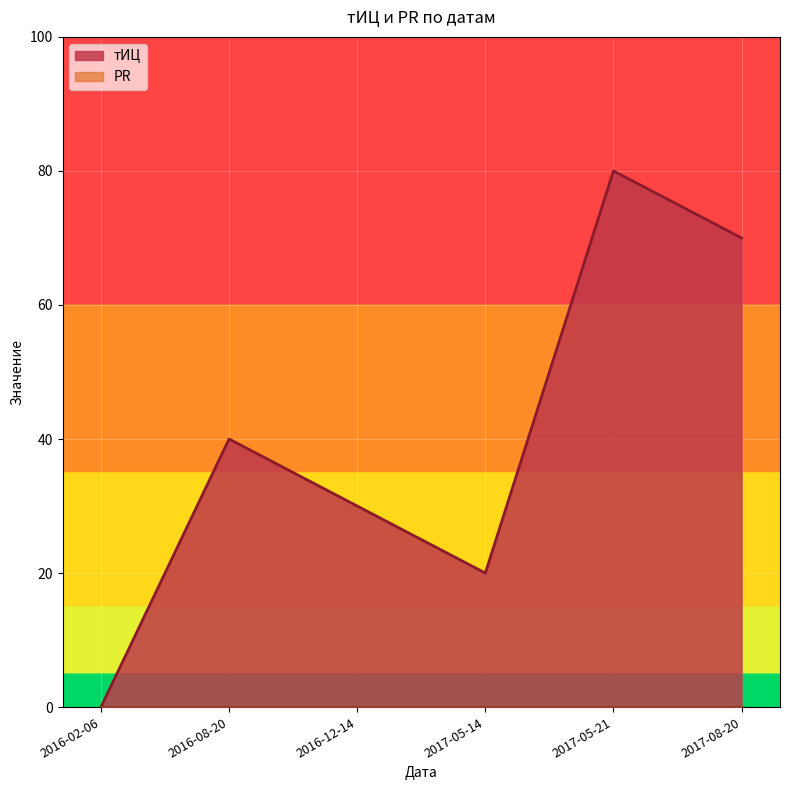

True or false: тИЦ and PR intersect in this chart.

False